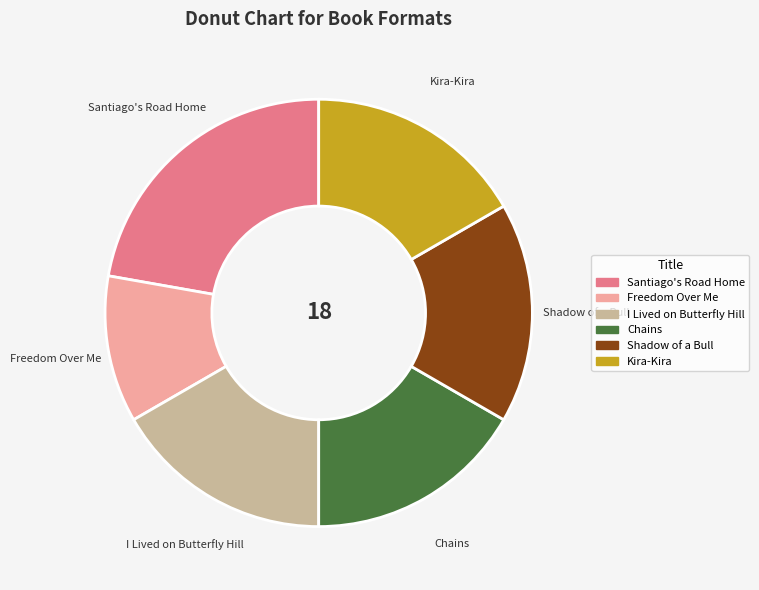

Count the number of slices in the pie.

6